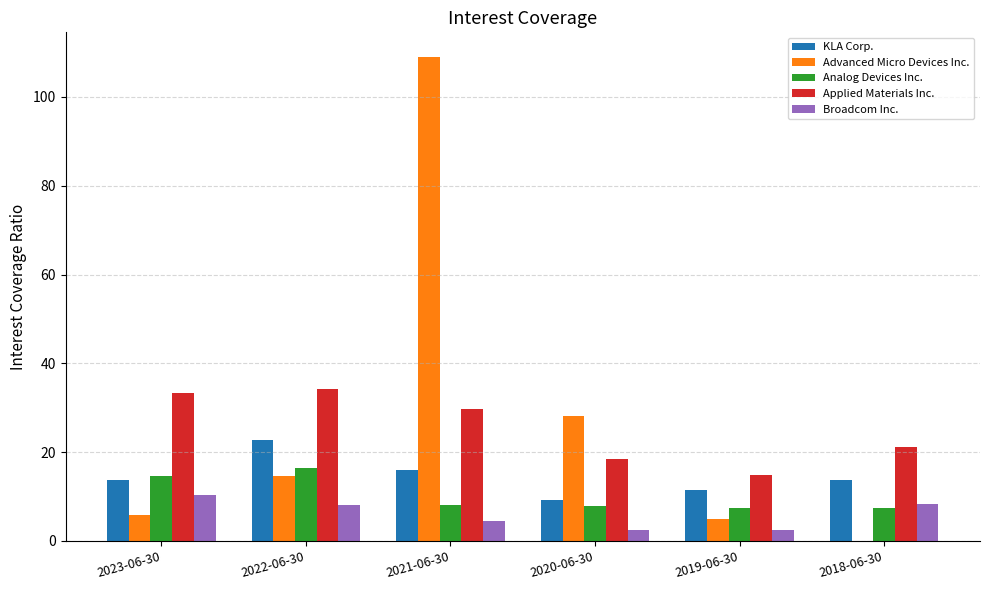

At which label does Advanced Micro Devices Inc. reach its peak?

2021-06-30